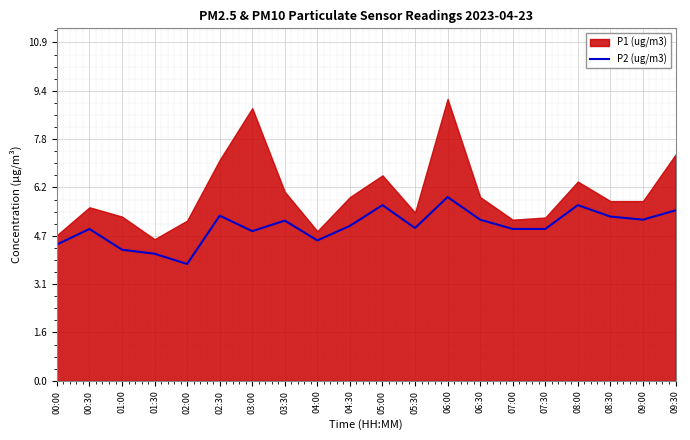

What is the minimum value shown in the chart?

3.8